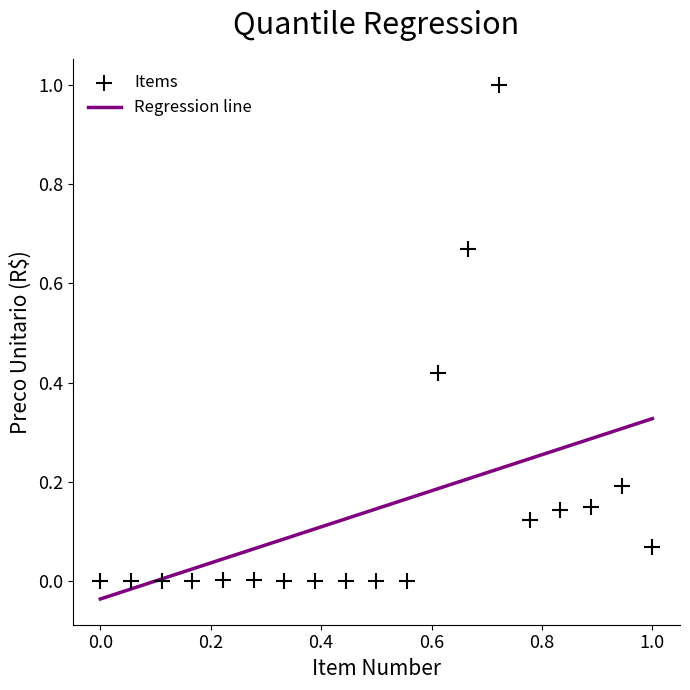

What is the range of Y values (max minus min)?

1.0